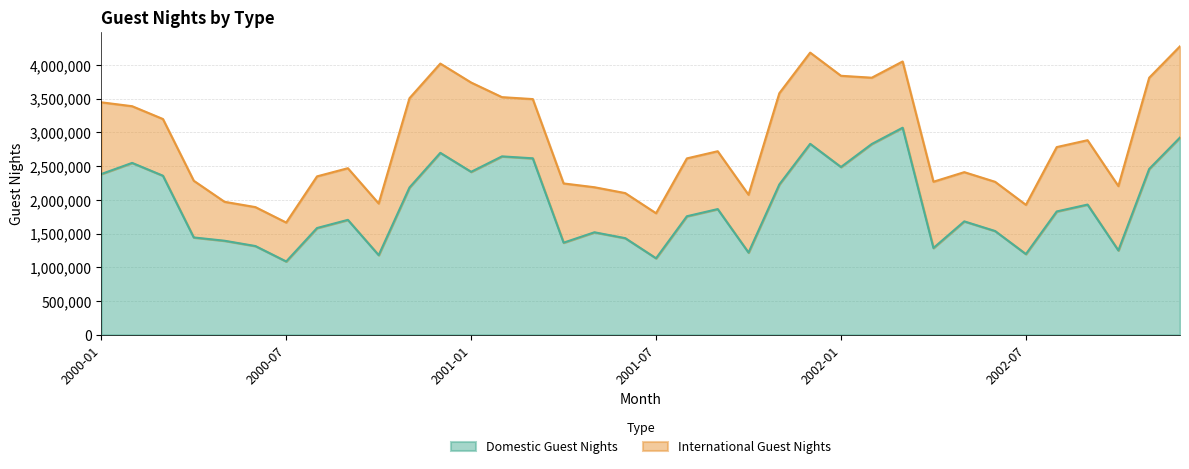

Read the value at 2000-06, to the nearest 10.

1315750